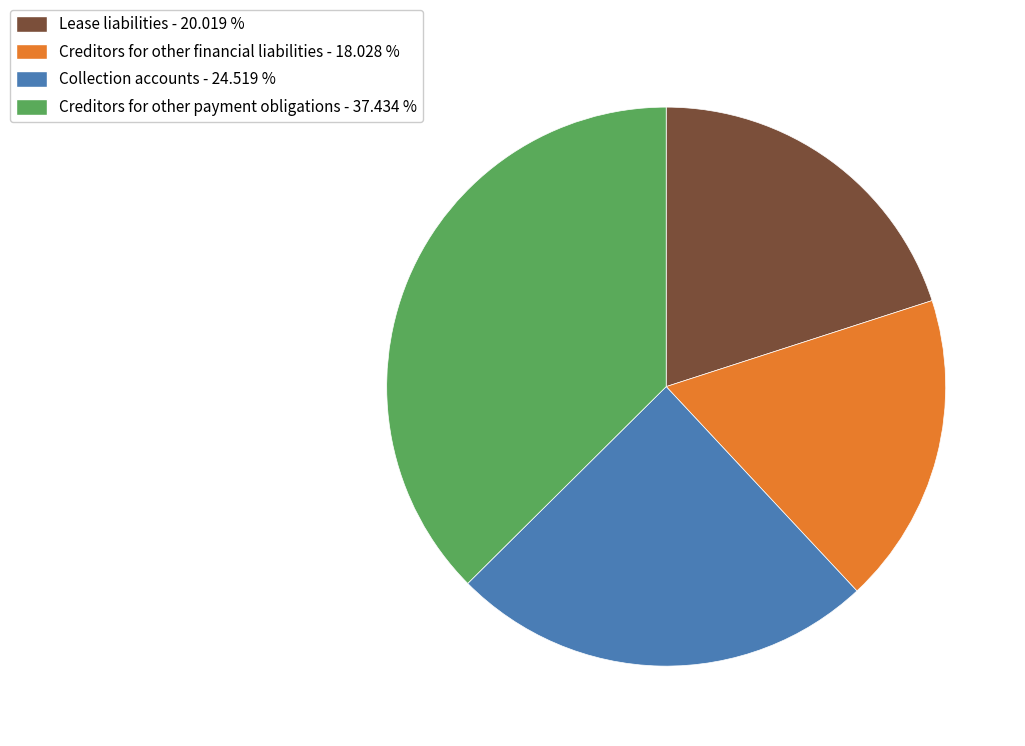

Is the sum of Creditors for other financial liabilities - 18.028 % and Lease liabilities - 20.019 % greater than half?

No